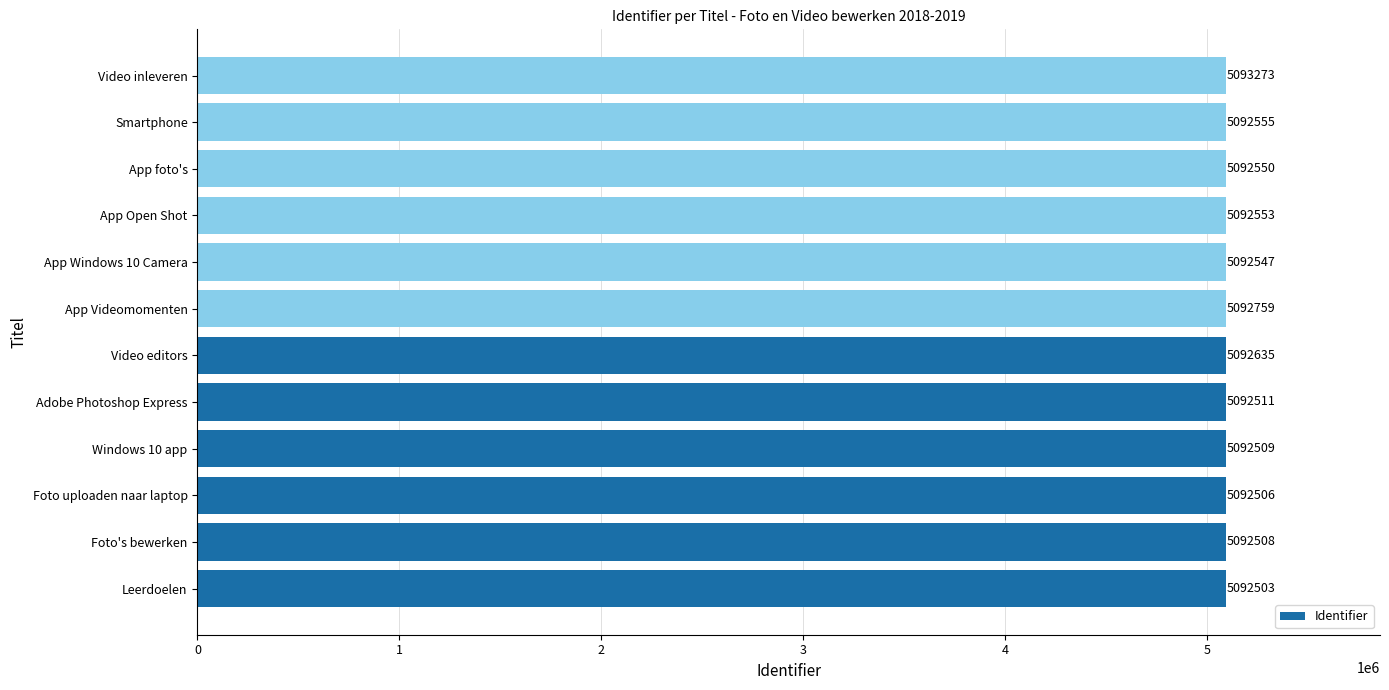

Rank the categories by value from highest to lowest.

Video inleveren, App Videomomenten, Video editors, Smartphone, App Open Shot, App foto's, App Windows 10 Camera, Adobe Photoshop Express, Windows 10 app, Foto's bewerken, Foto uploaden naar laptop, Leerdoelen